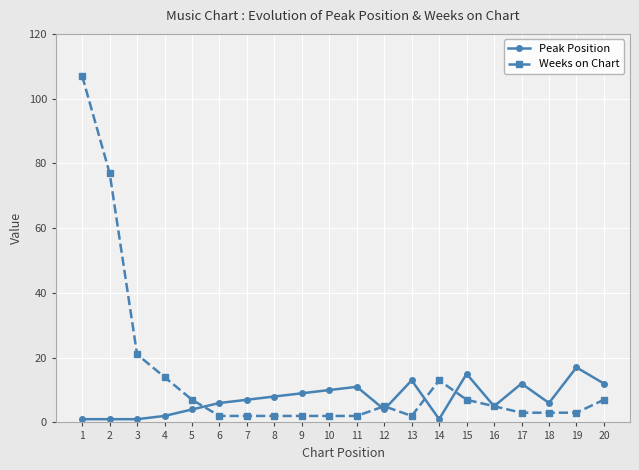

What is the maximum value shown in the chart?

107